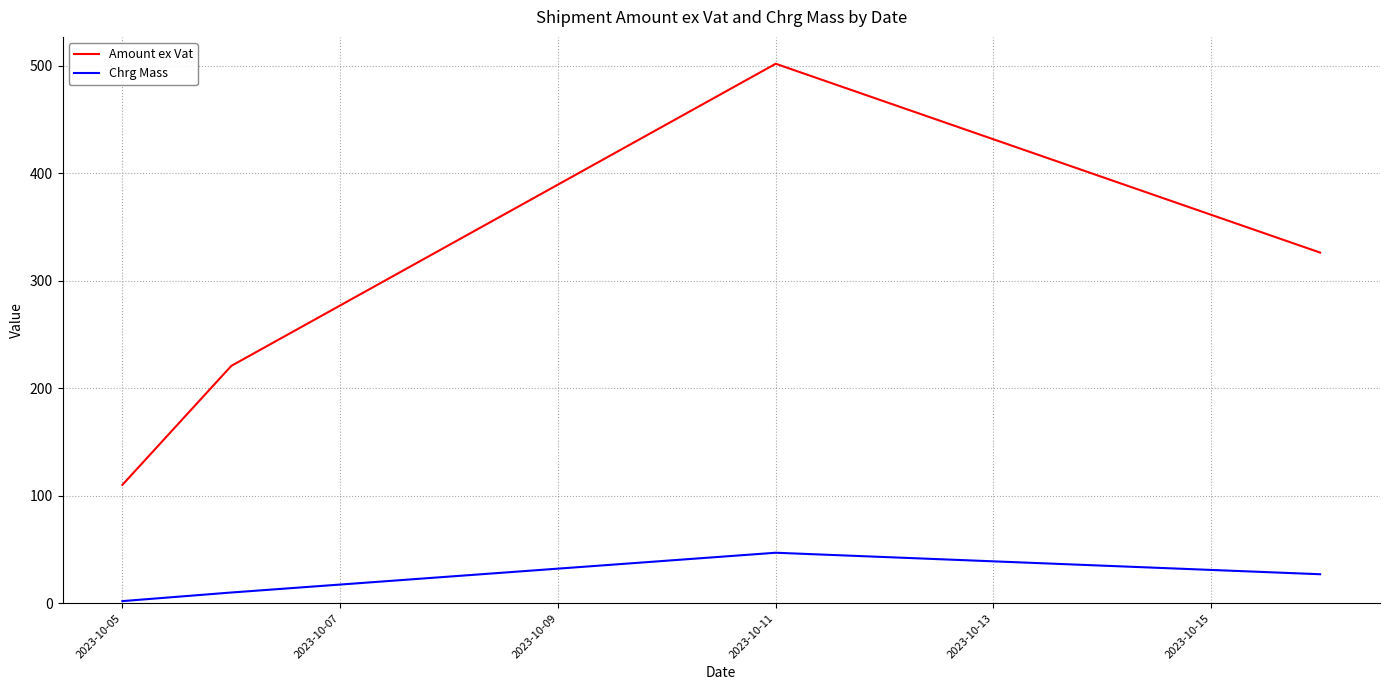

How many interior local peaks does the Chrg Mass series have?

1